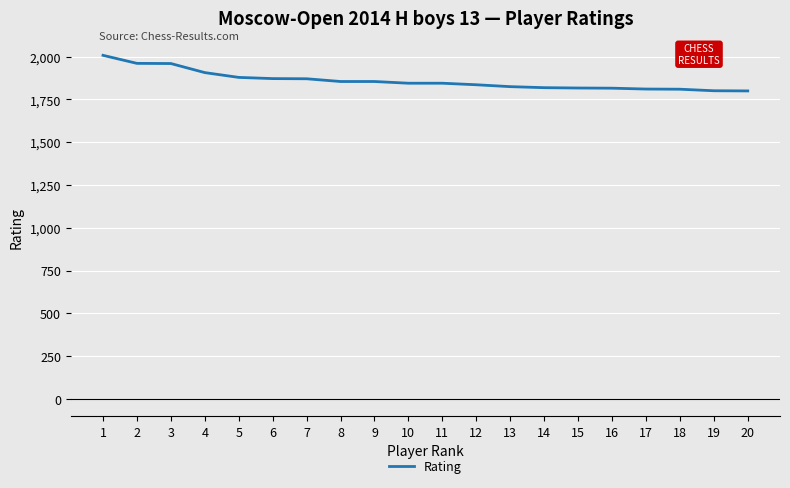

What is the ratio of the value at 19 to the value at 9?

1.0